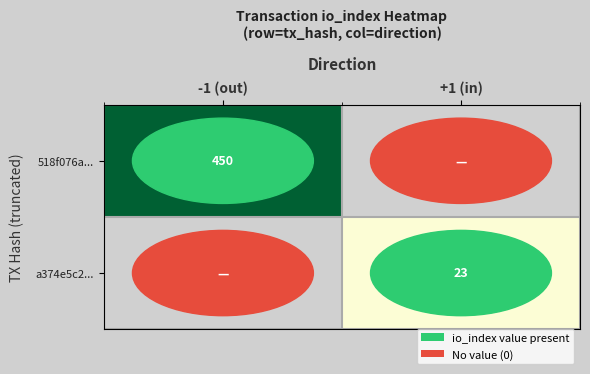

How many series are shown in this chart?

2